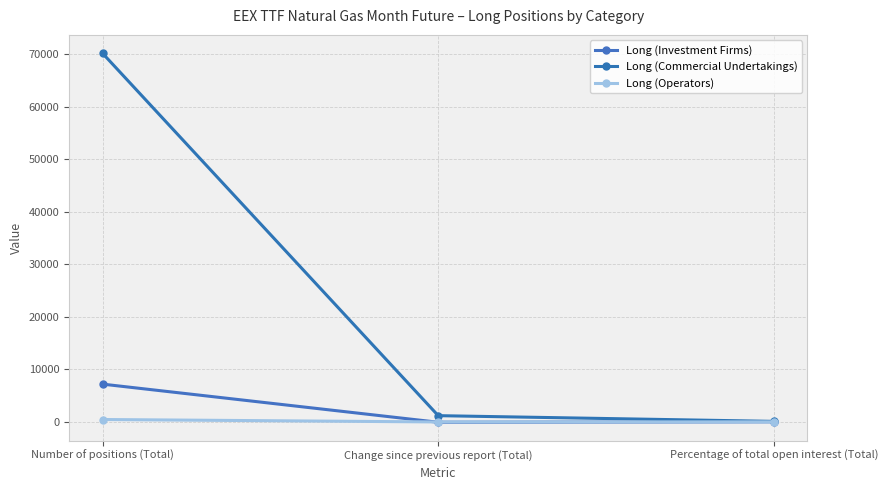

What is the sum of the Long (Commercial Undertakings) values at Change since previous report (Total) and Percentage of total open interest (Total)?

1268.2